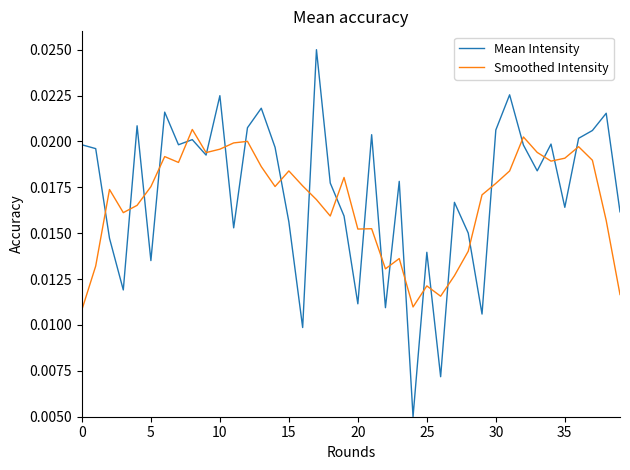

True or false: Smoothed Intensity and Mean Intensity intersect in this chart.

True